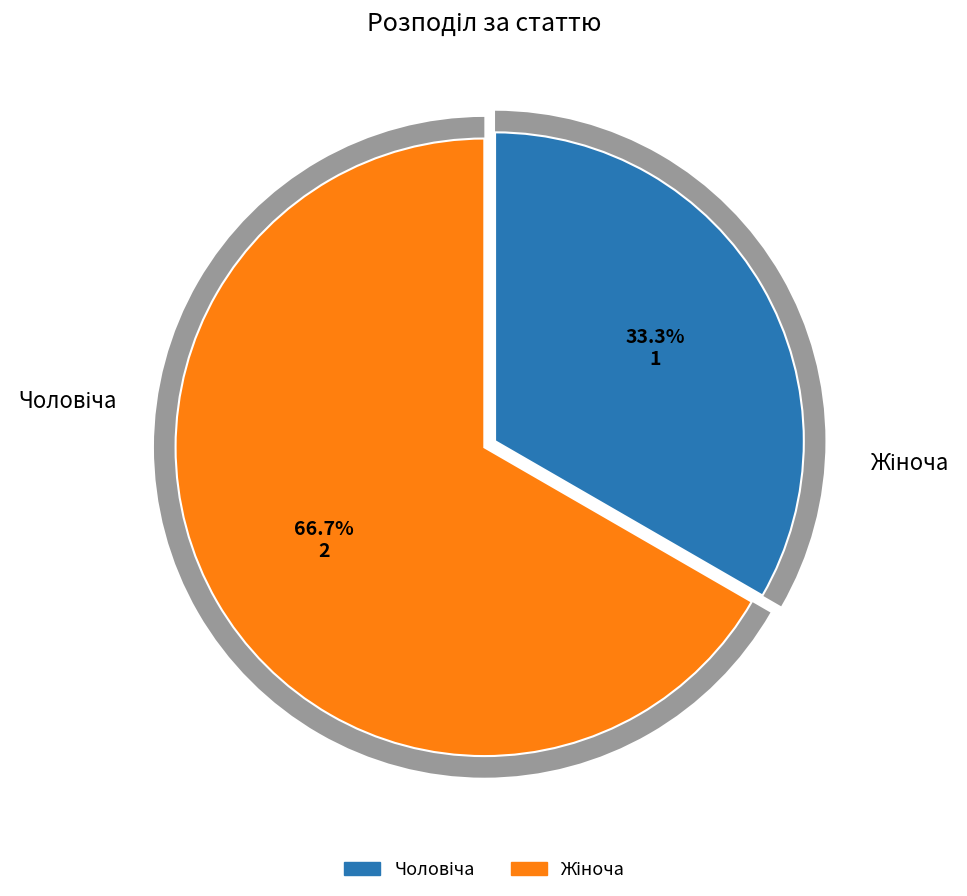

How much of the chart is everything except Чоловіча?

66.7%